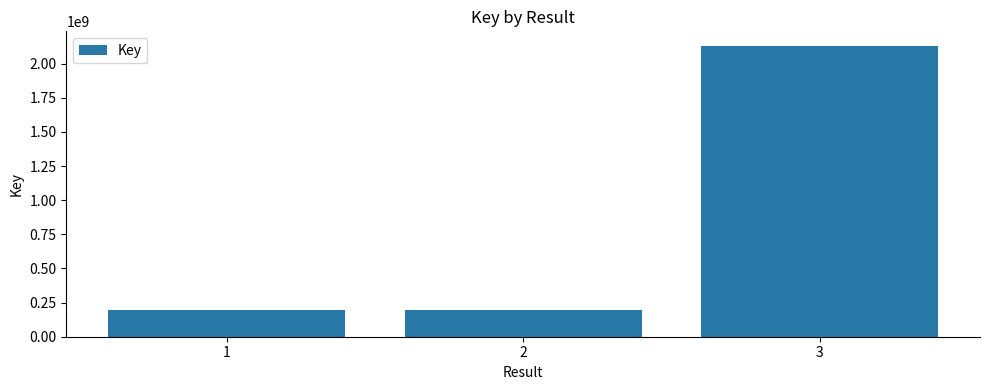

What is the value of the 2nd bar from the left?

193805358